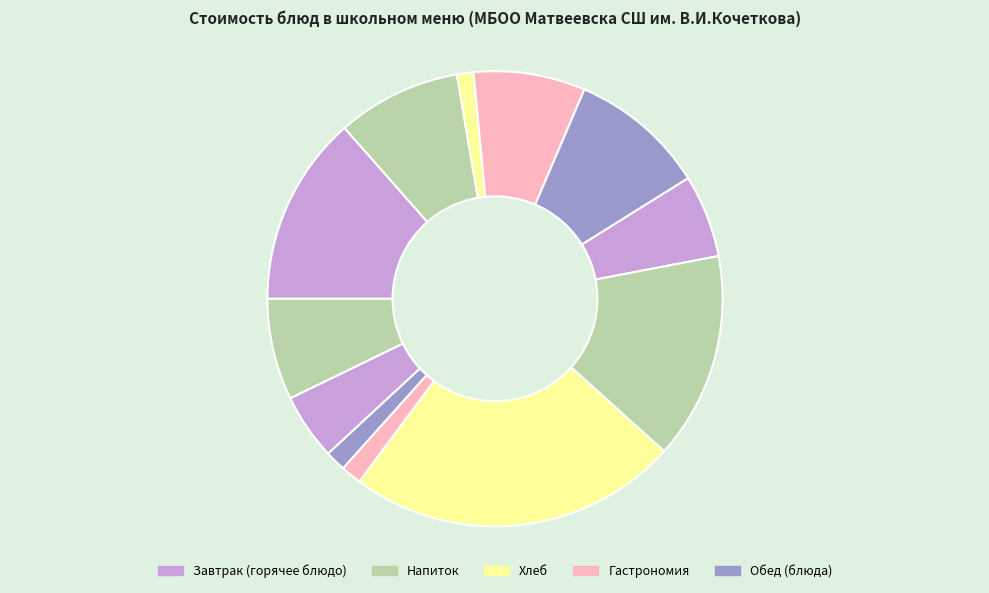

How many segments does this pie chart have?

12